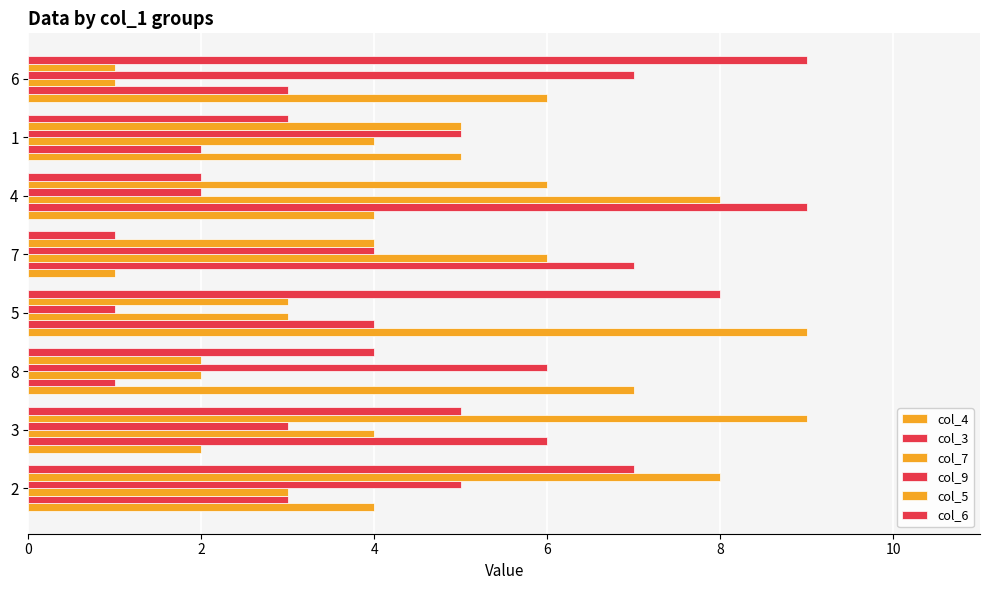

Reading left to right, list all the values displayed in this chart.

col_4: 4	2	7	9	1	4	5	6
col_3: 3	6	1	4	7	9	2	3
col_7: 3	4	2	3	6	8	4	1
col_9: 5	3	6	1	4	2	5	7
col_5: 8	9	2	3	4	6	5	1
col_6: 7	5	4	8	1	2	3	9